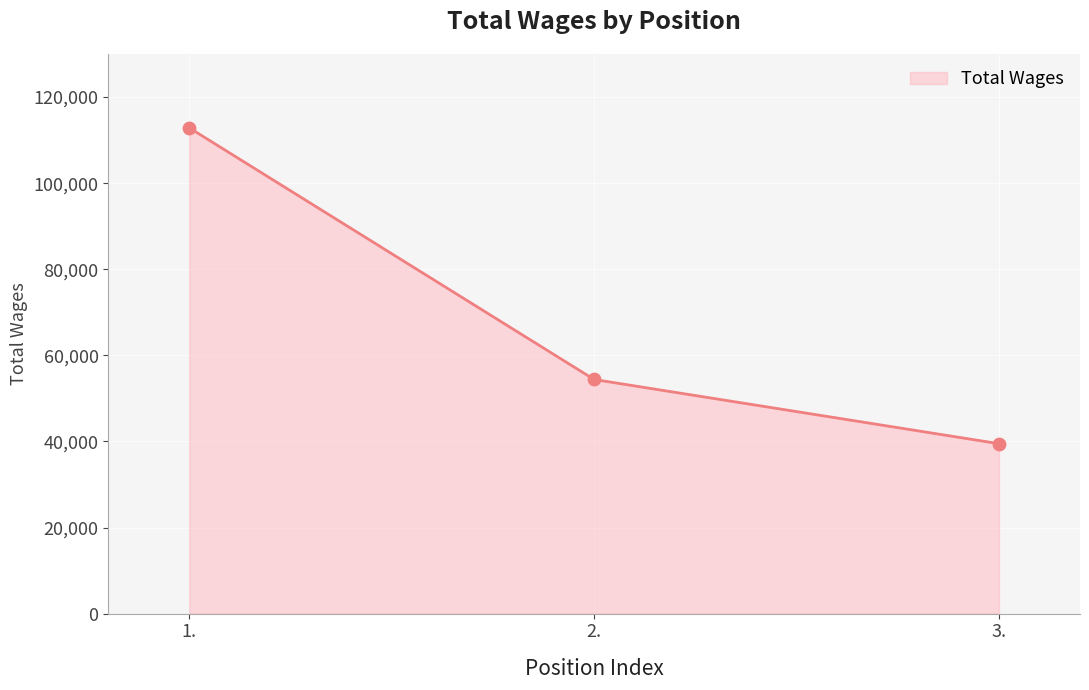

Which has a higher value, 1. or 3.?

1.